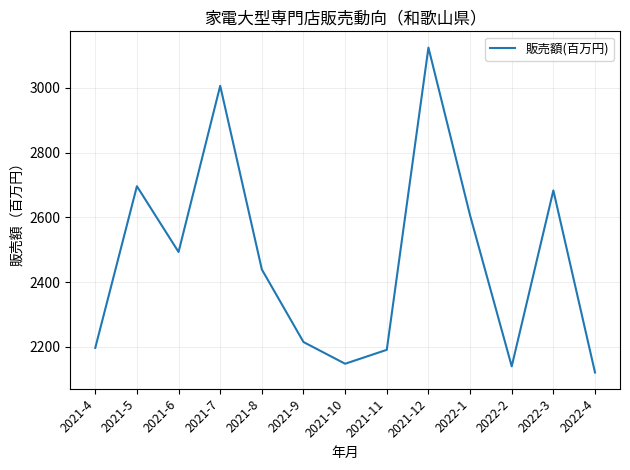

What is the change in value from 2021-7 to 2021-12?

+118